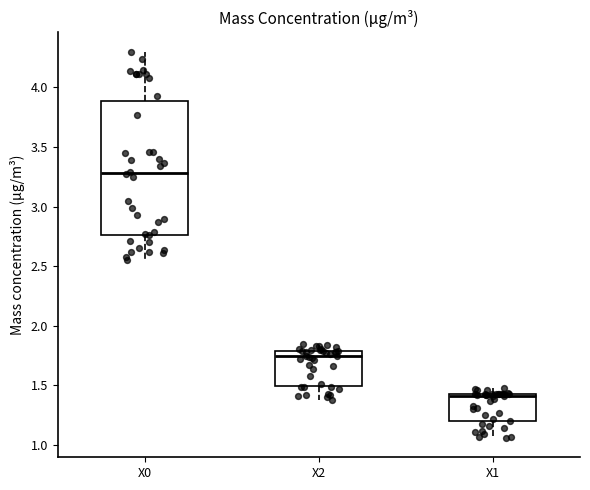

Comparing the boxes themselves (not the whiskers), which one is the tallest?

X0